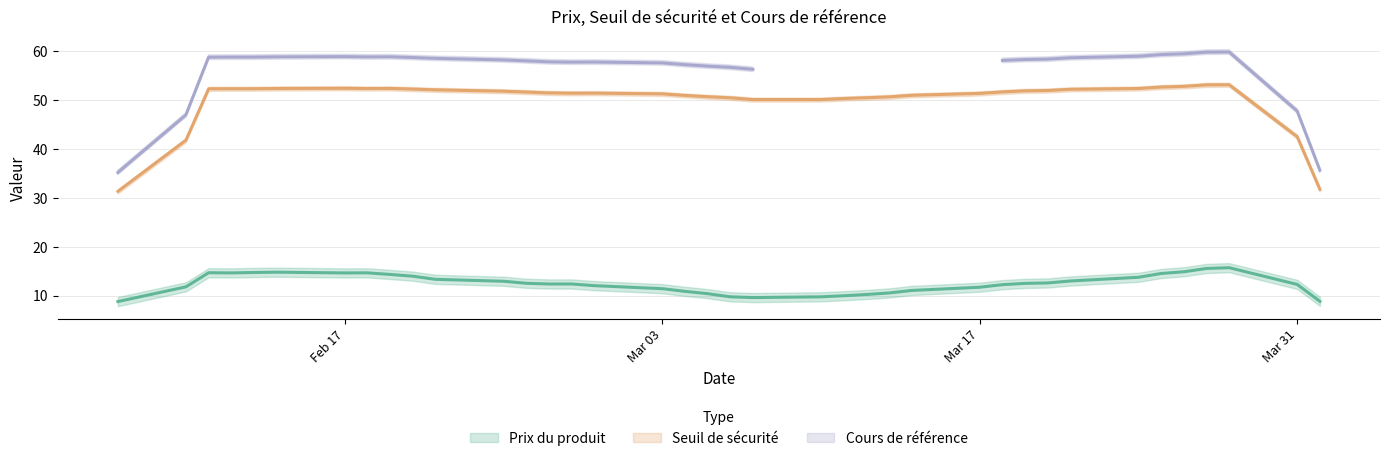

How many values in the Prix du produit series exceed 13?

19